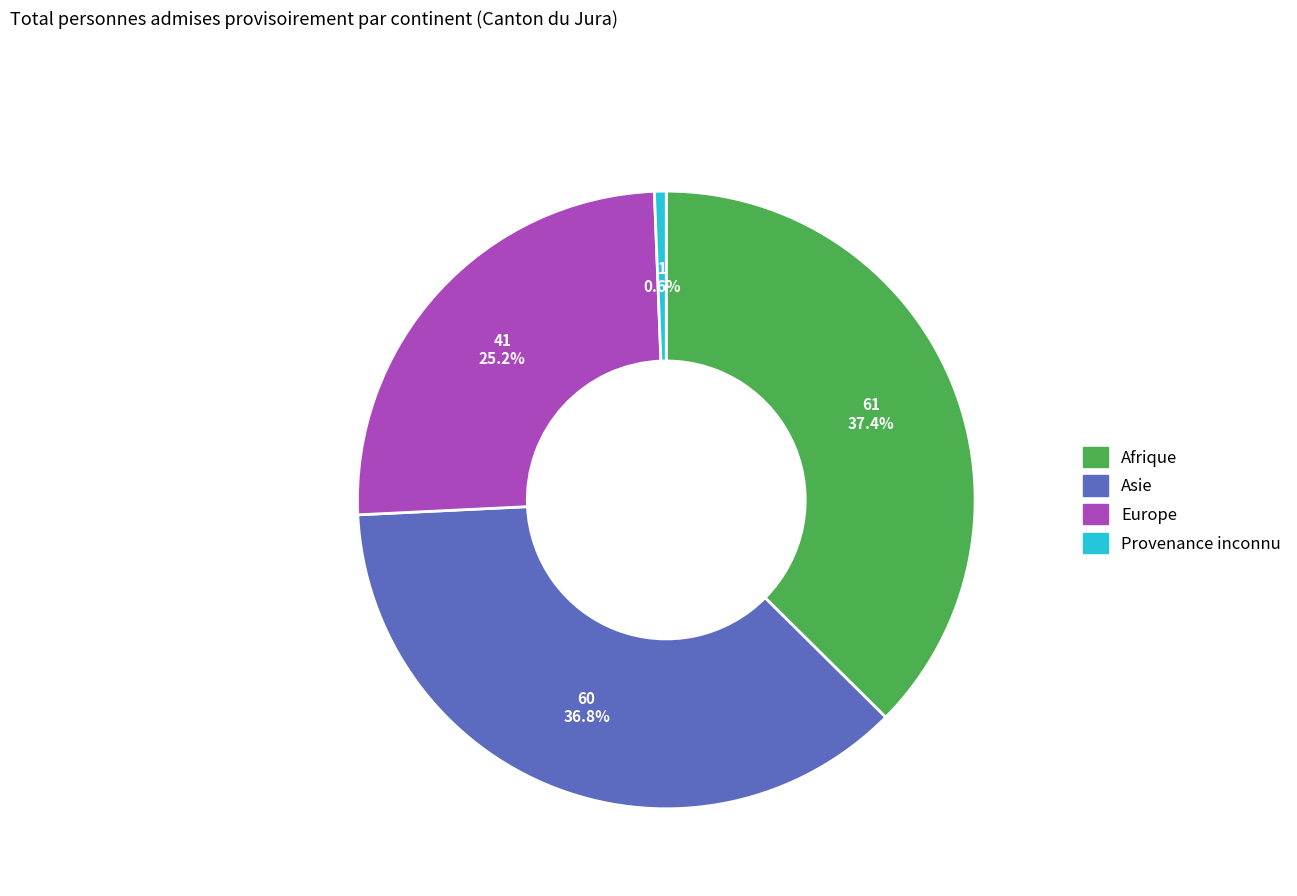

To the nearest percent, what portion does Europe represent?

25%